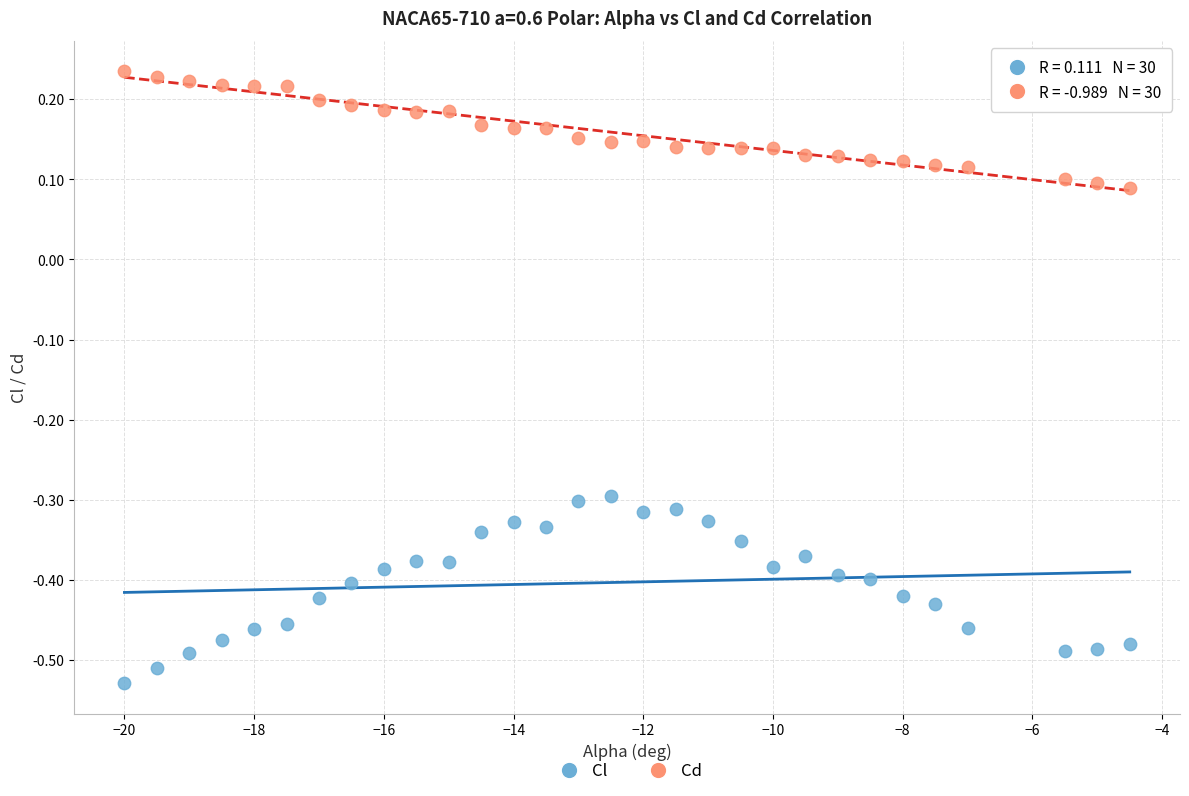

Across all data points, what is the range of Y values (max minus min)?

0.8